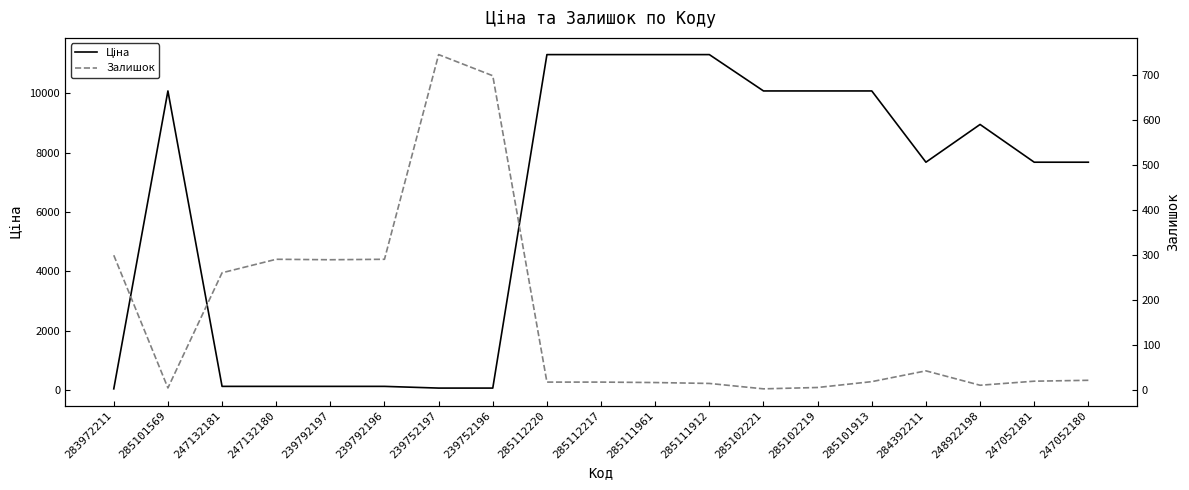

At which label does Залишок first exceed 19?

283972211